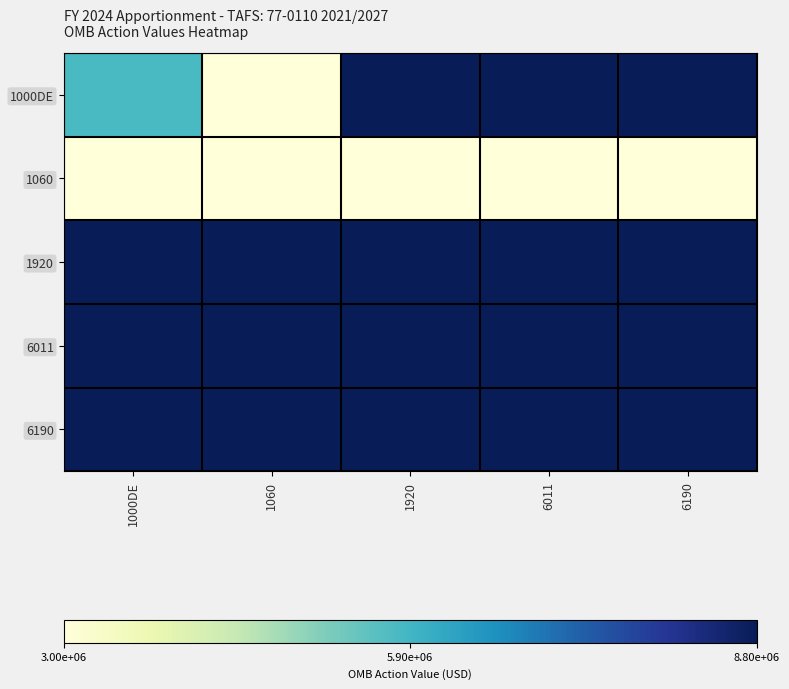

What is the total value across all series at 1000DE?

35219460